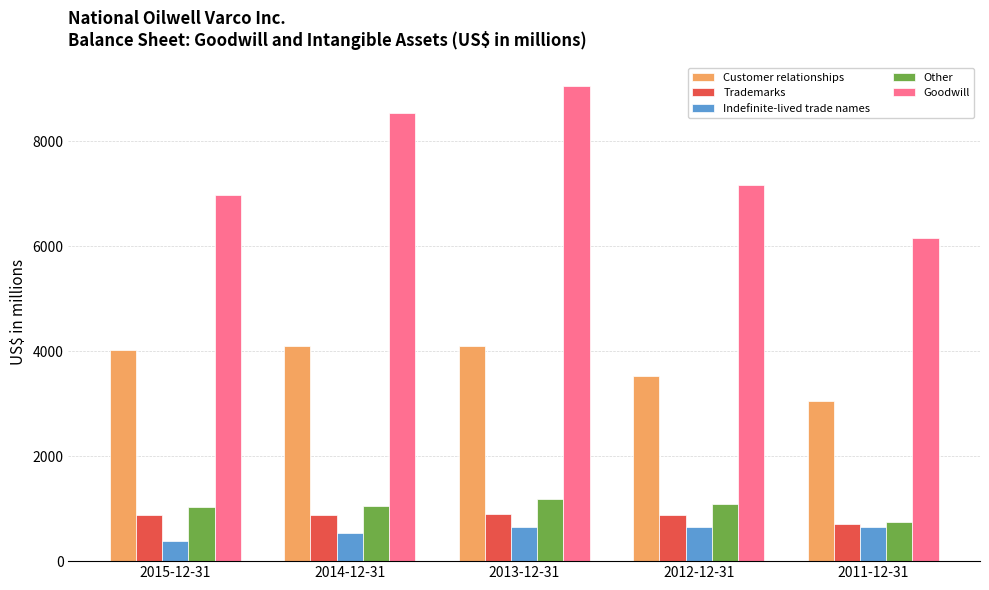

The Other series shows 1058 at 2014-12-31. True or false?

True